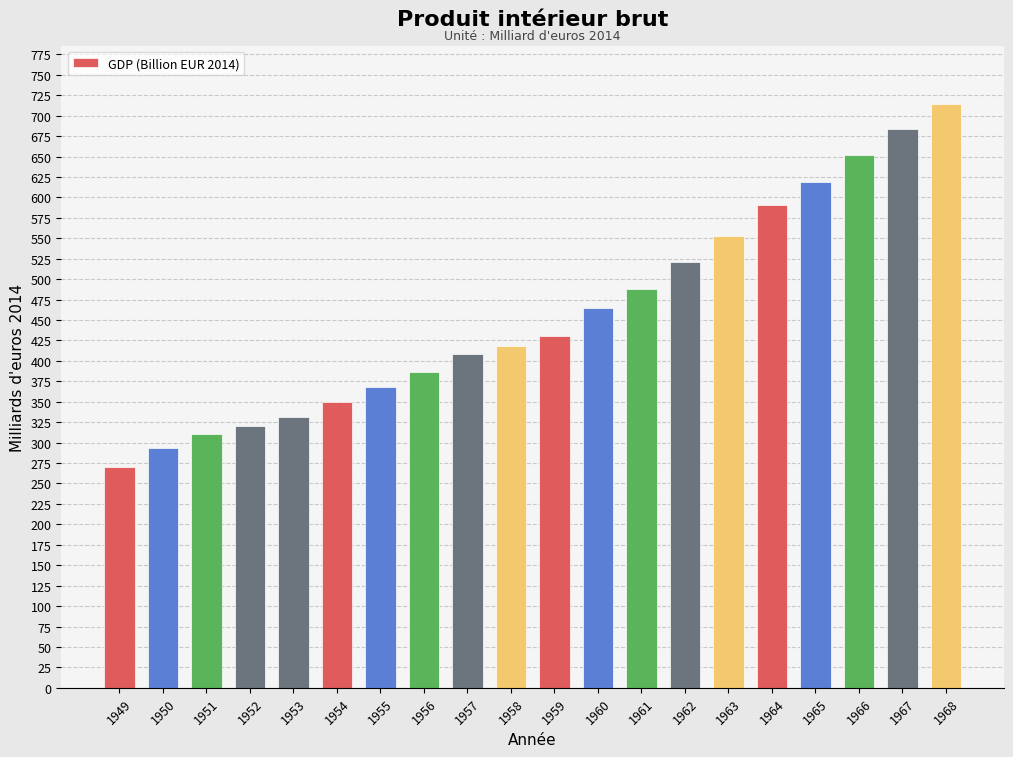

What is the greatest value displayed?

714.0